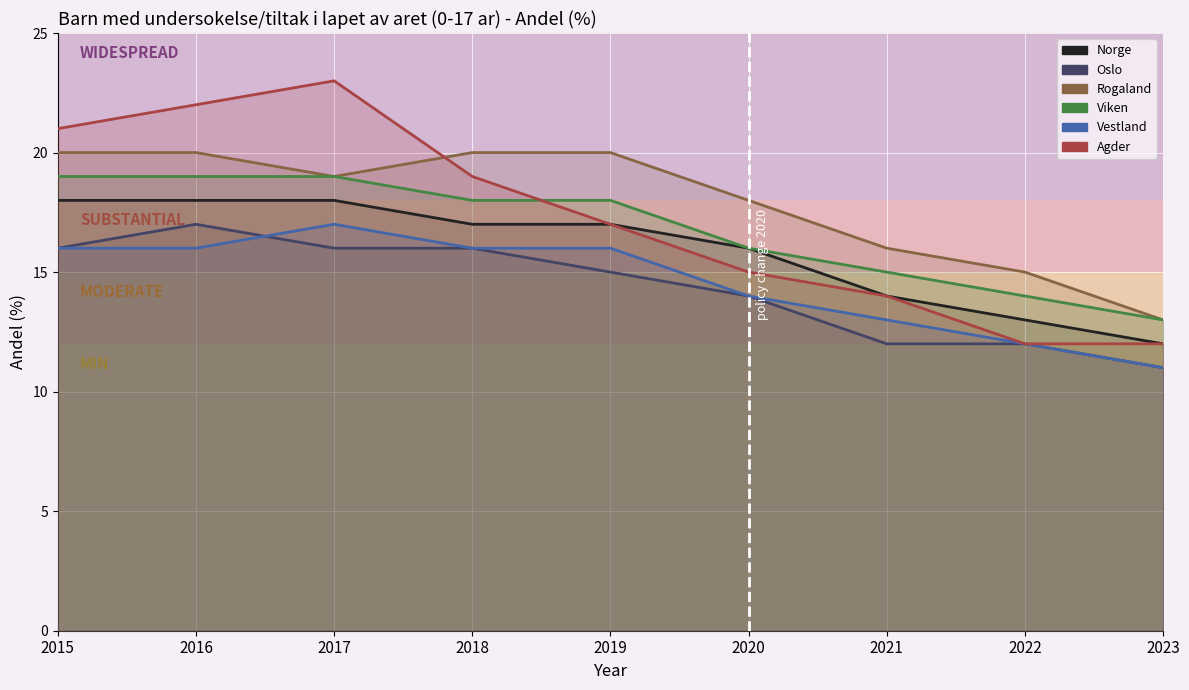

Is it true that Oslo equals 24 at 2015?

False